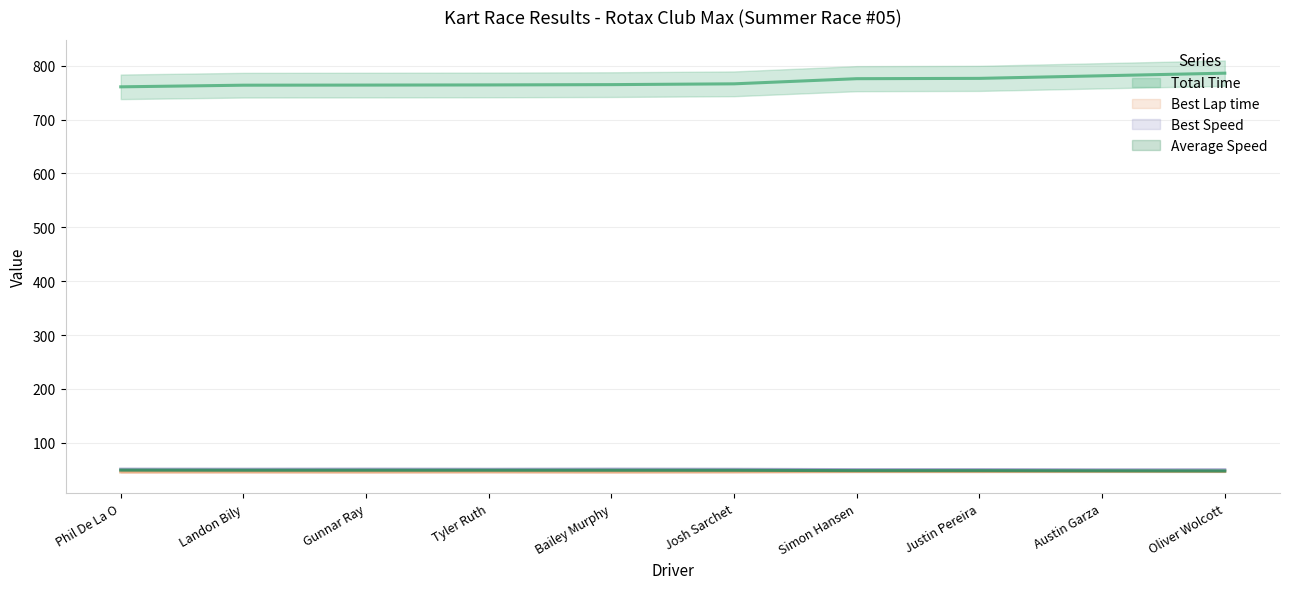

How many data points does each series have?

10